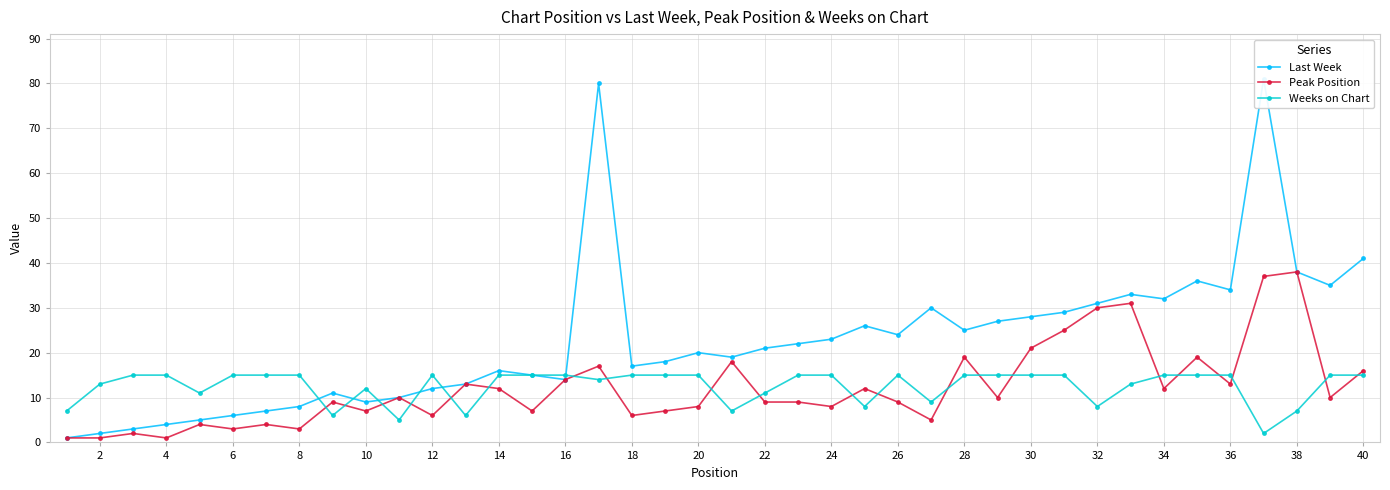

What is the difference between the Weeks on Chart values at 36 and 32?

7